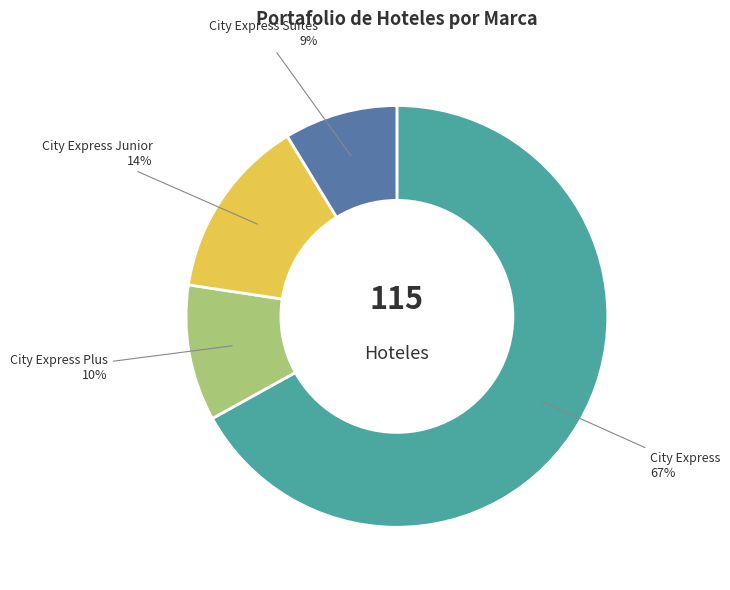

Is there a majority slice in this chart?

Yes